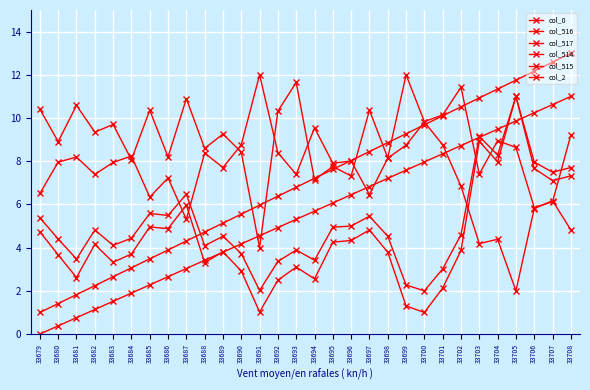

How many lines are shown in the chart?

6